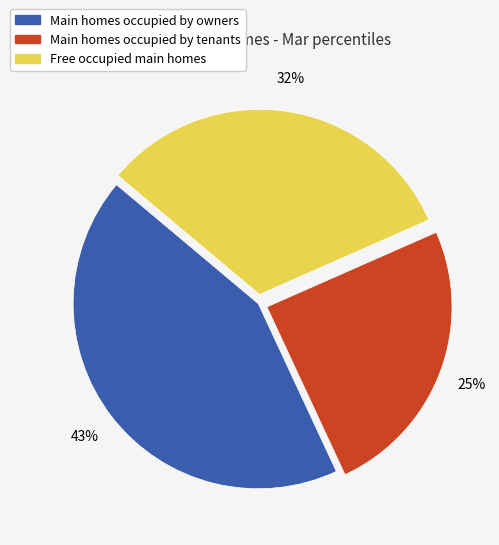

Is there any slice that represents more than half of the pie?

No